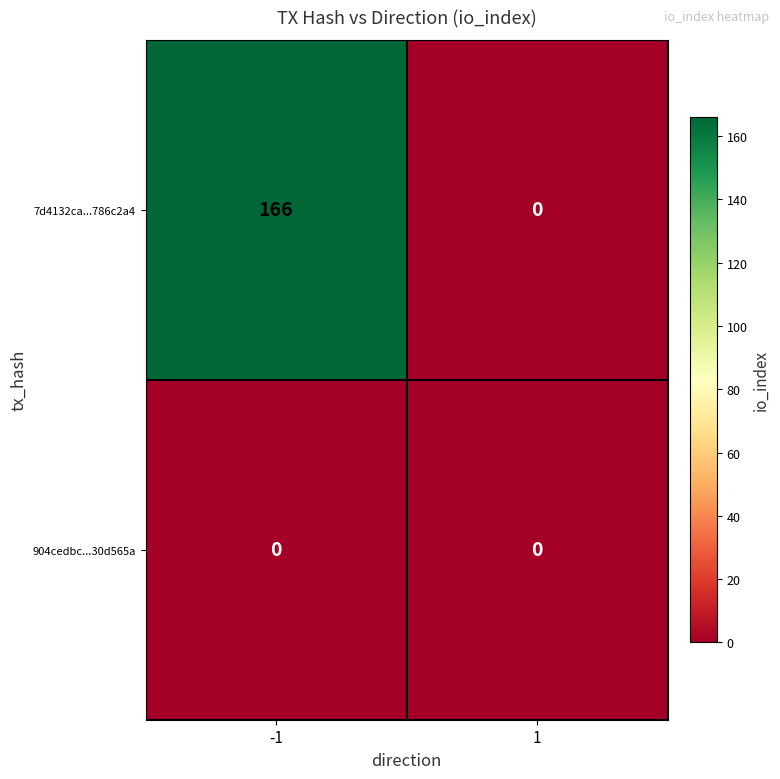

What is the difference between the highest and lowest values at -1?

166